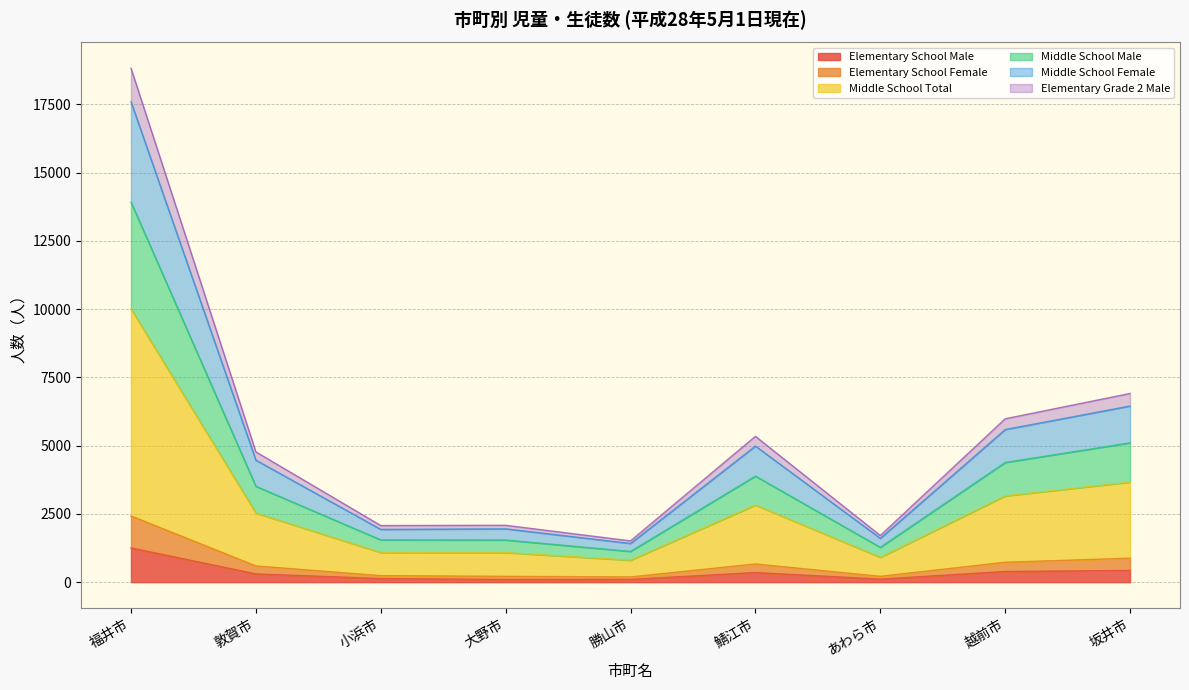

At which category is the sum across all series the highest?

福井市